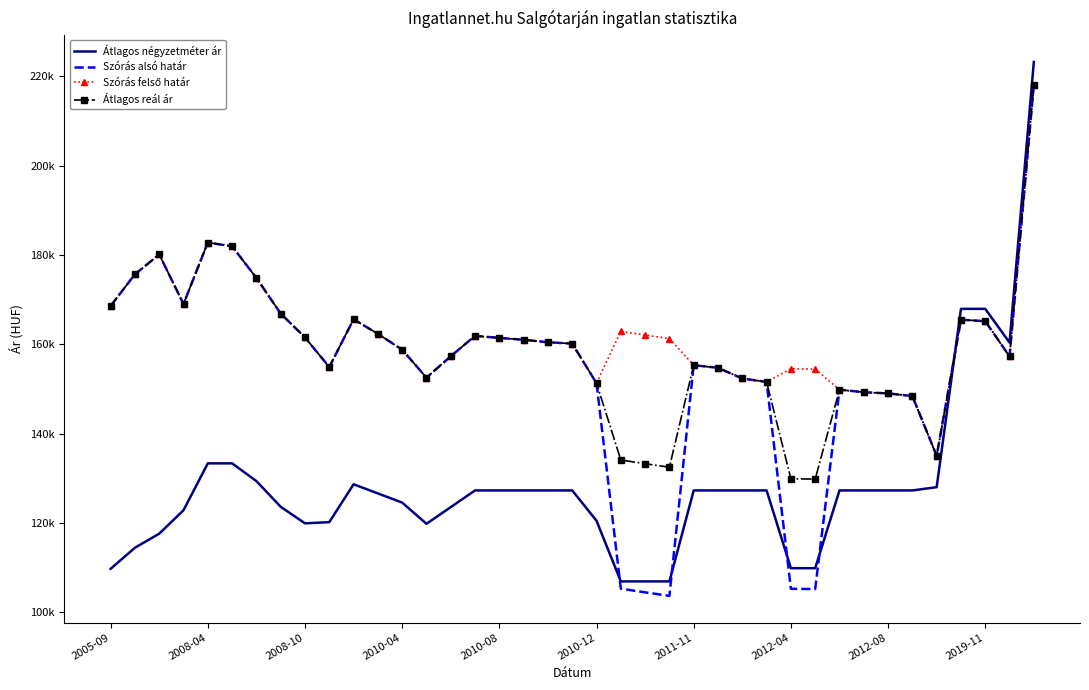

How many distinct data groups are displayed?

4